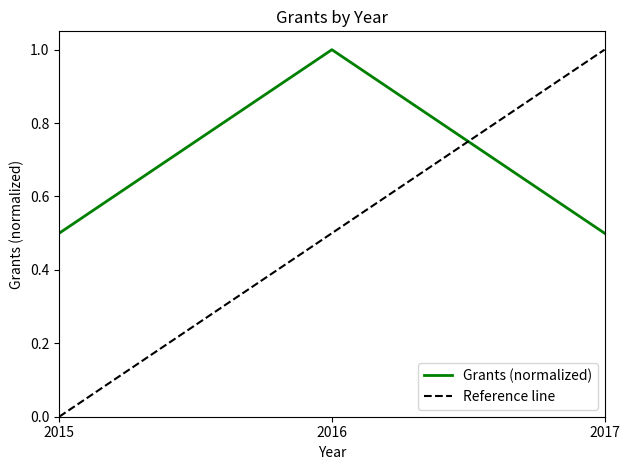

What is the change in value from 2015 to 2016?

+0.5